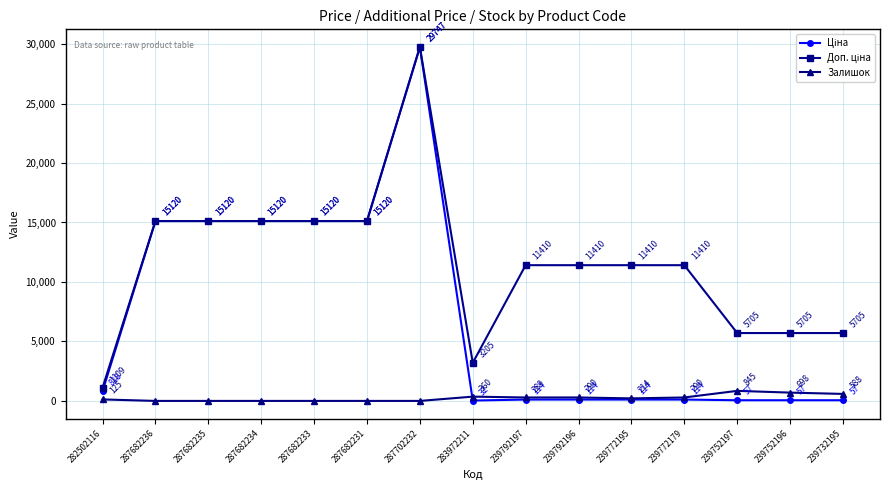

How many distinct data groups are displayed?

3